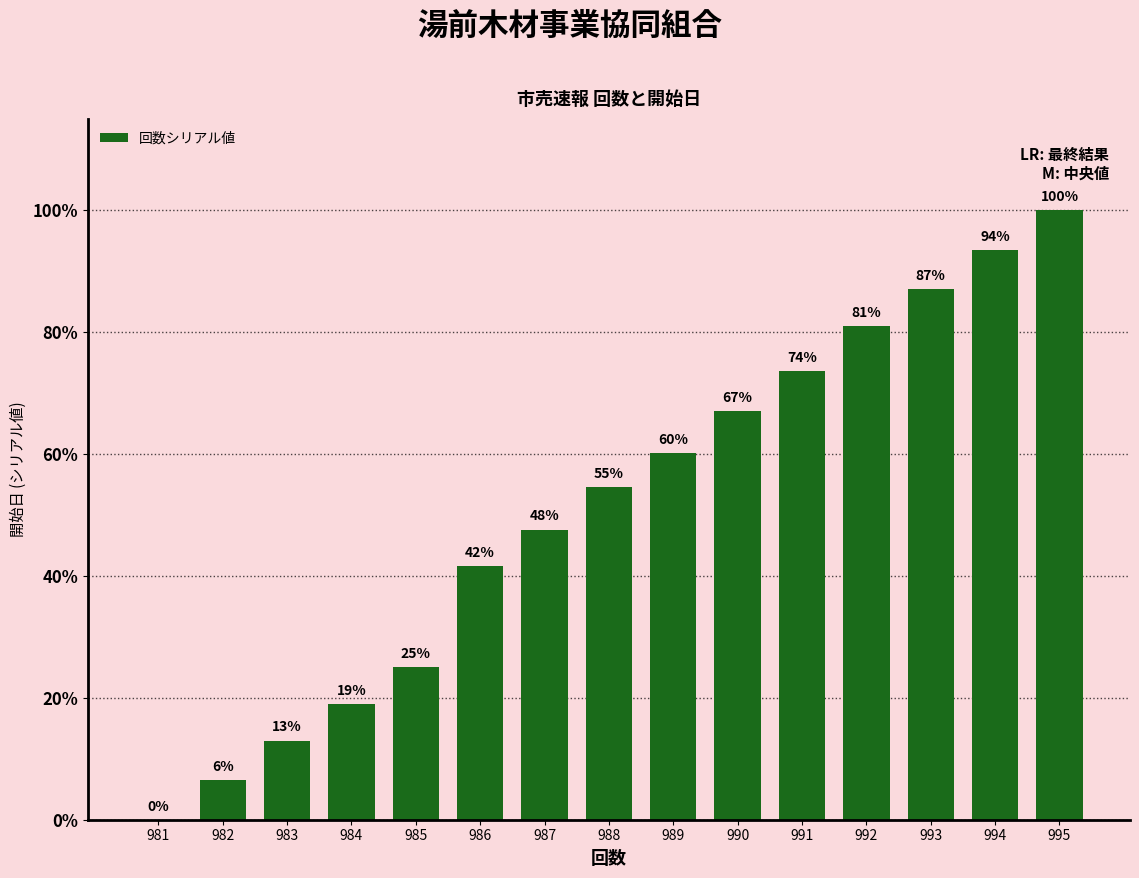

At which label does the data first exceed 54?

988